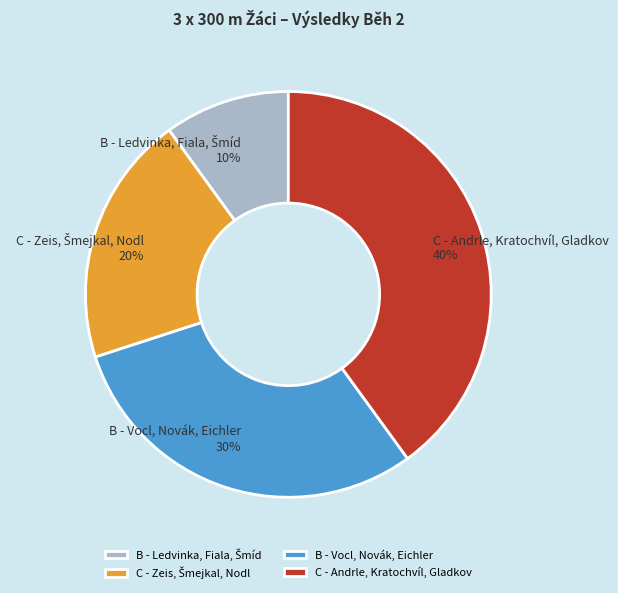

Is there a majority slice in this chart?

No